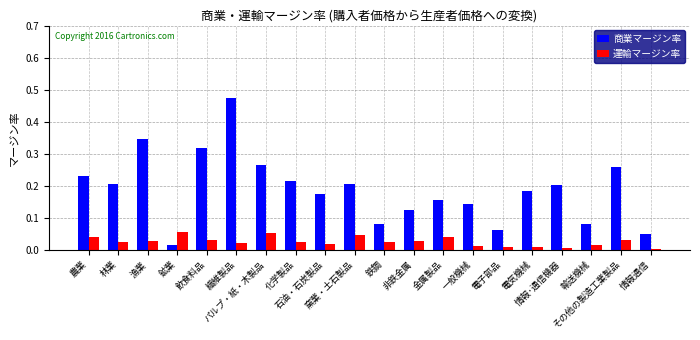

Which series has the widest spread of values?

商業マージン率